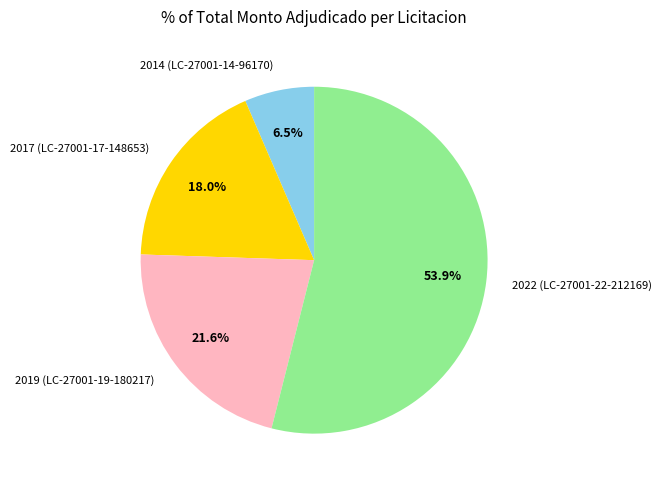

Which has a higher value, 2017 (LC-27001-17-148653) or 2014 (LC-27001-14-96170)?

2017 (LC-27001-17-148653)